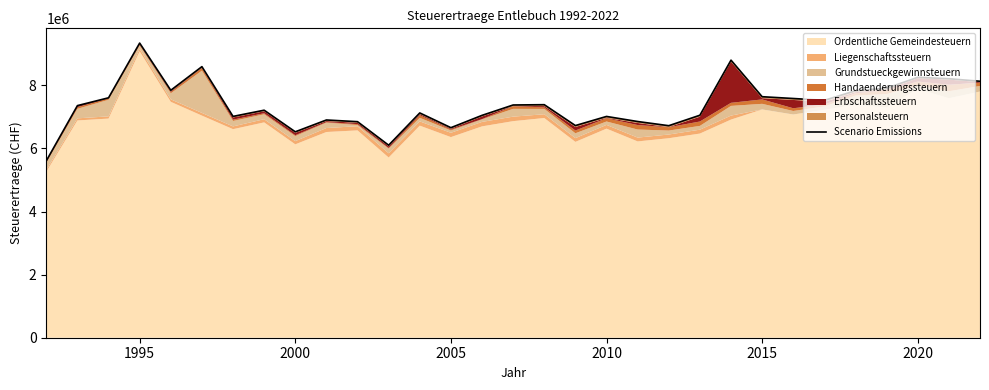

What is the sum of the values at 2005 and 2020?

14910138